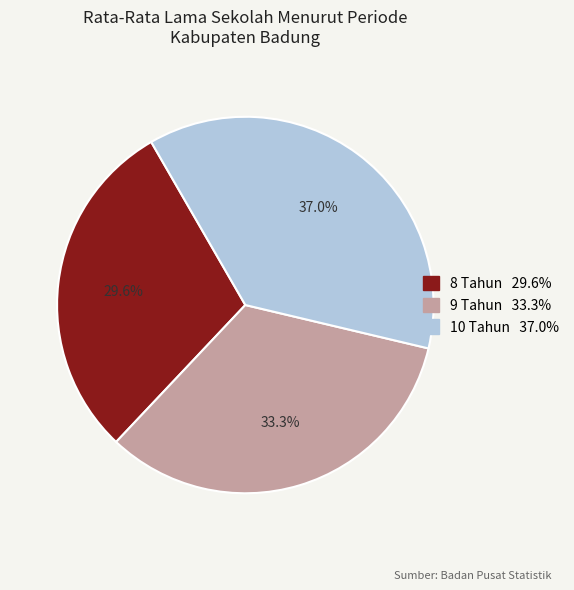

Is there a majority slice in this chart?

No